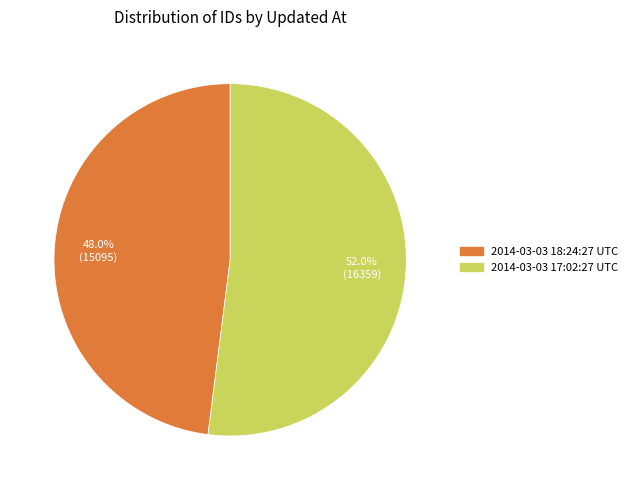

Between 2014-03-03 18:24:27 UTC and 2014-03-03 17:02:27 UTC, which is larger?

2014-03-03 17:02:27 UTC